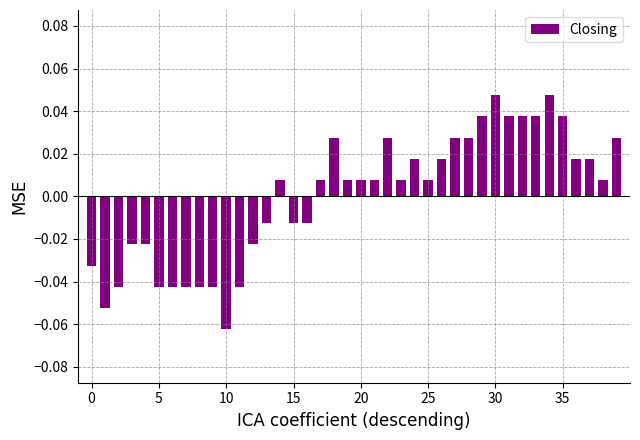

What is the label of the 4th bar from the right?

36